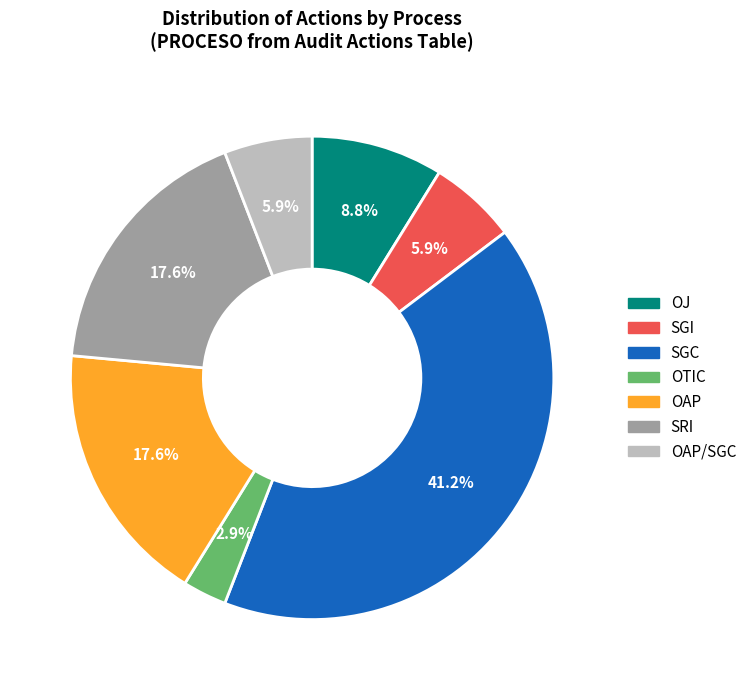

Is there any slice that represents more than half of the pie?

No